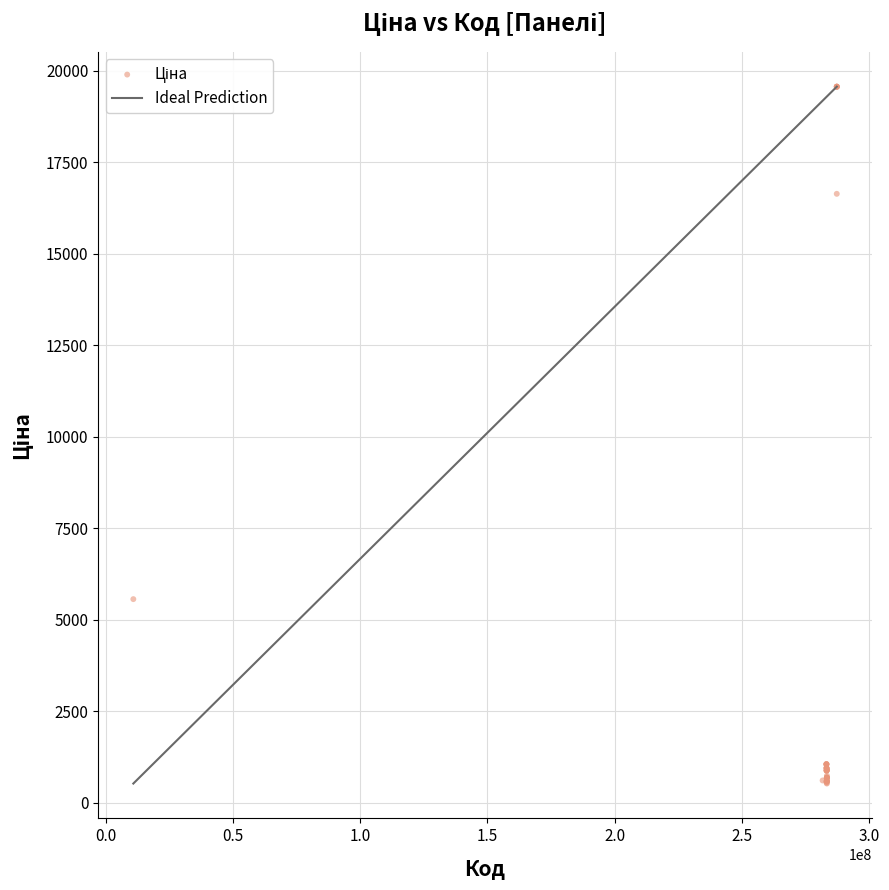

What Y value in the scatter plot is closest to 10042?

5560.3